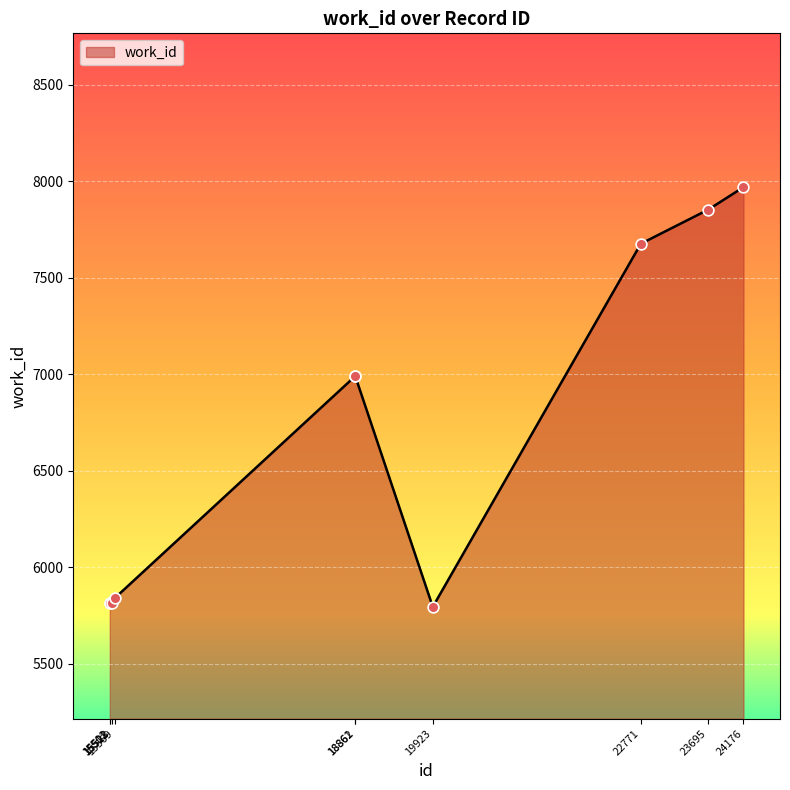

What is the change in value from 15528 to 22771?

+1863